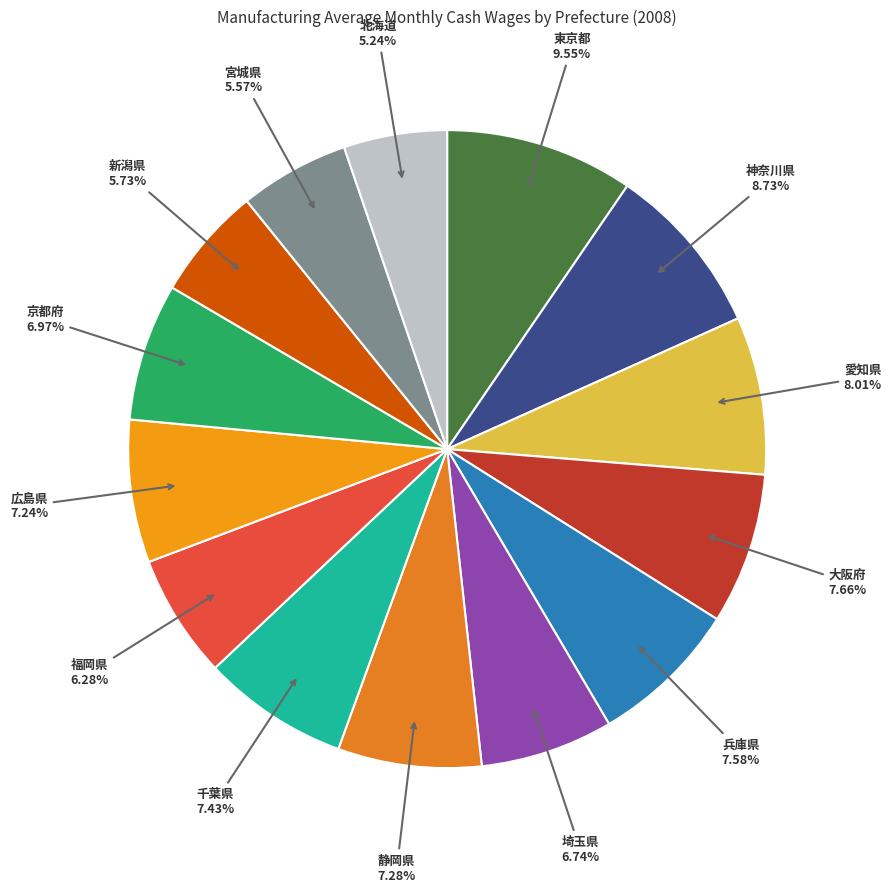

Approximately how many times larger is the value at 愛知県 compared to 京都府?

1.1